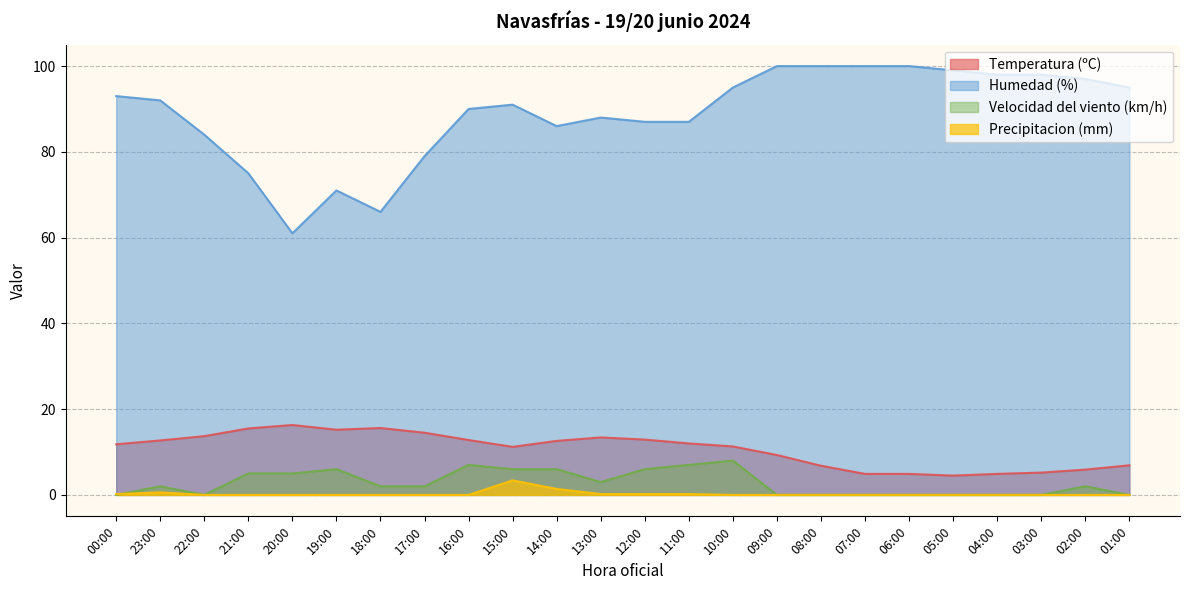

Count the number of data series in this chart.

4